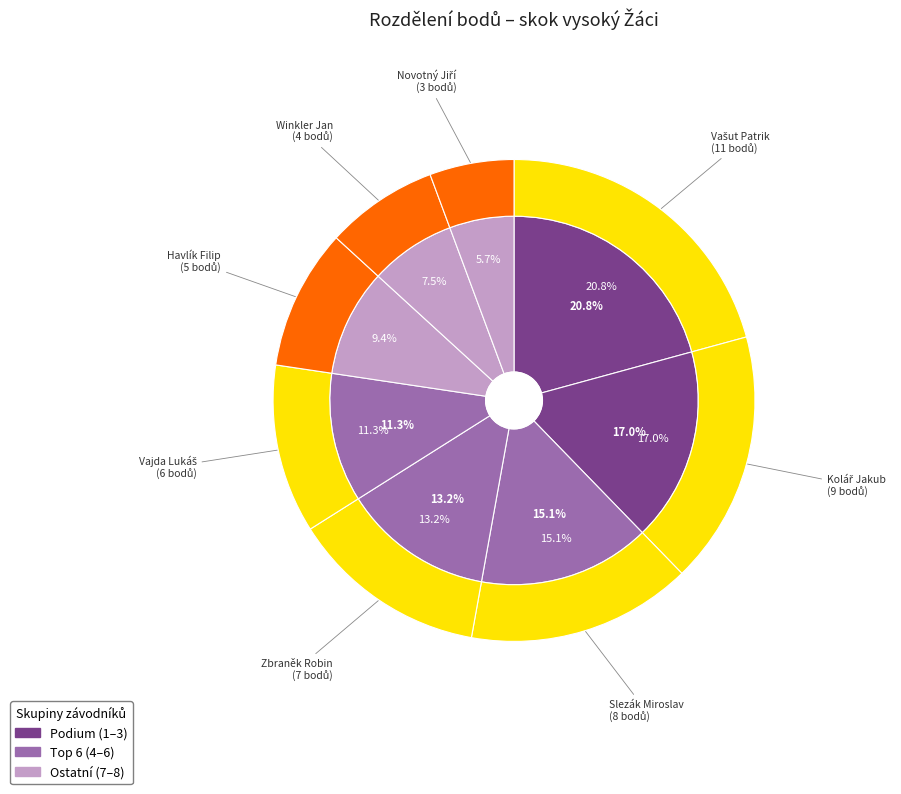

How much of the chart is everything except Vajda Lukáš?

88.7%